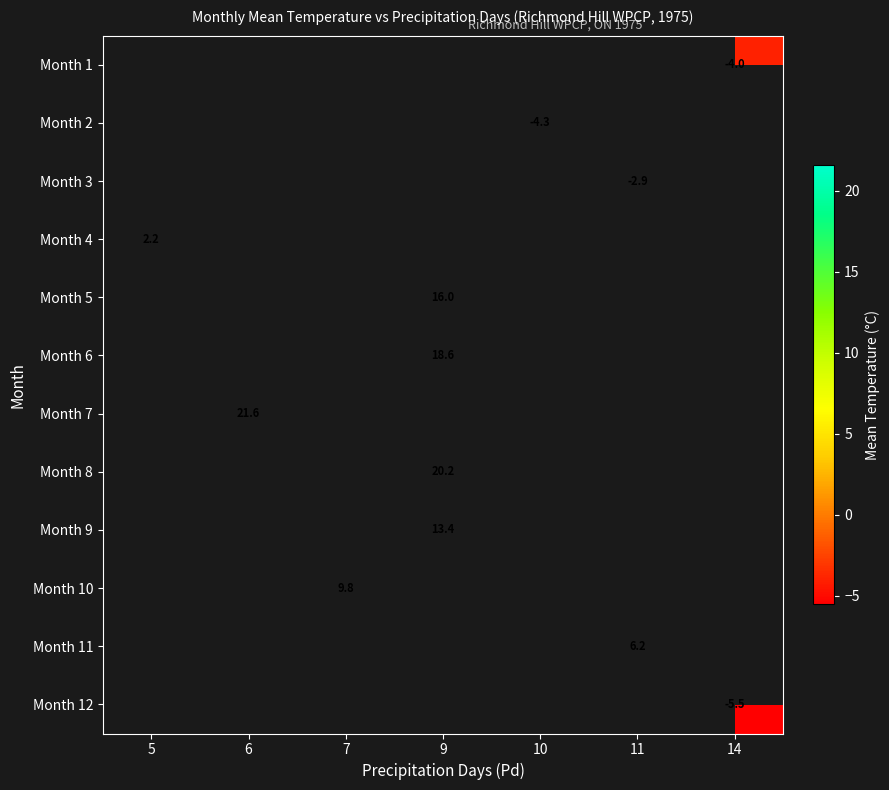

How many categories are shown in the chart?

7